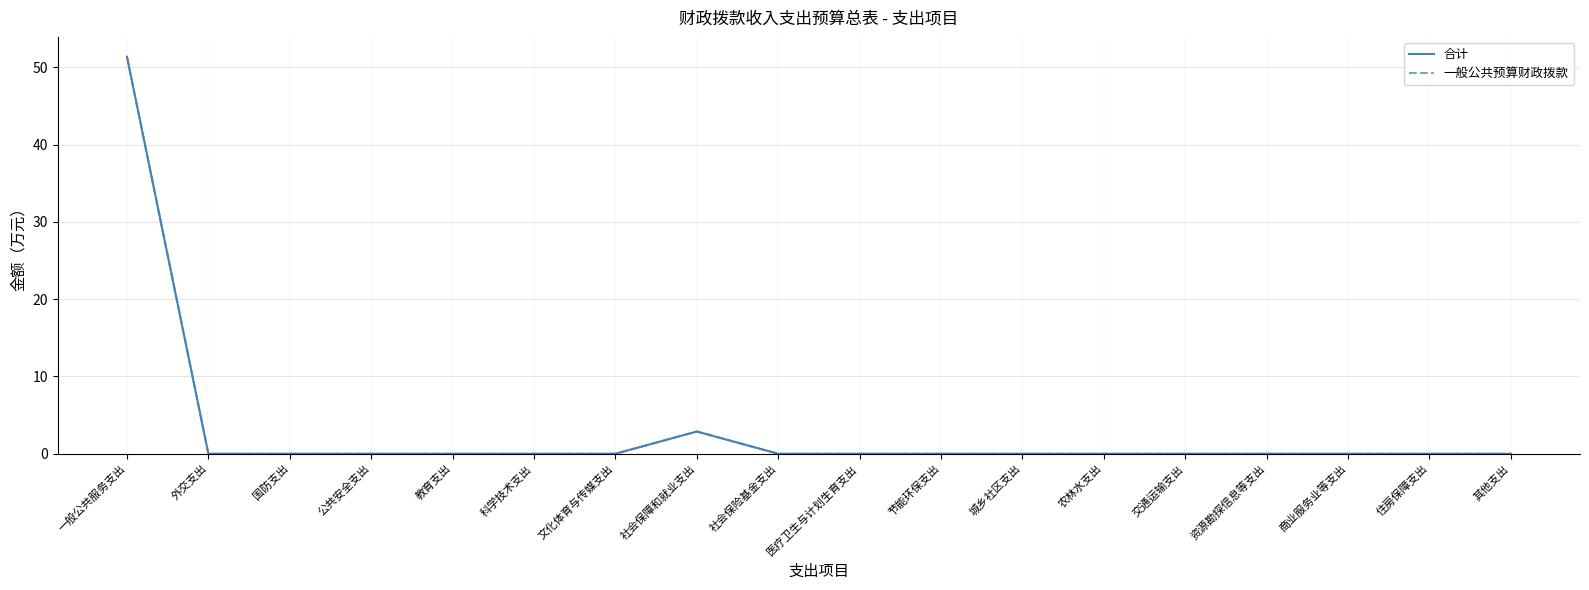

At which category is the sum across all series the highest?

一般公共服务支出